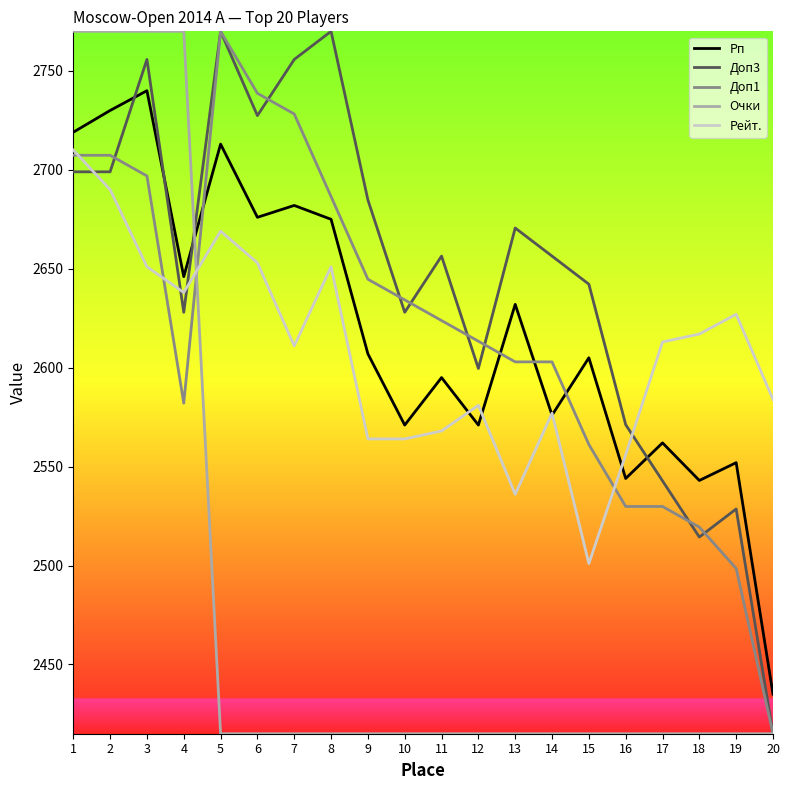

The Доп3 series shows 823.1 at 13. True or false?

False